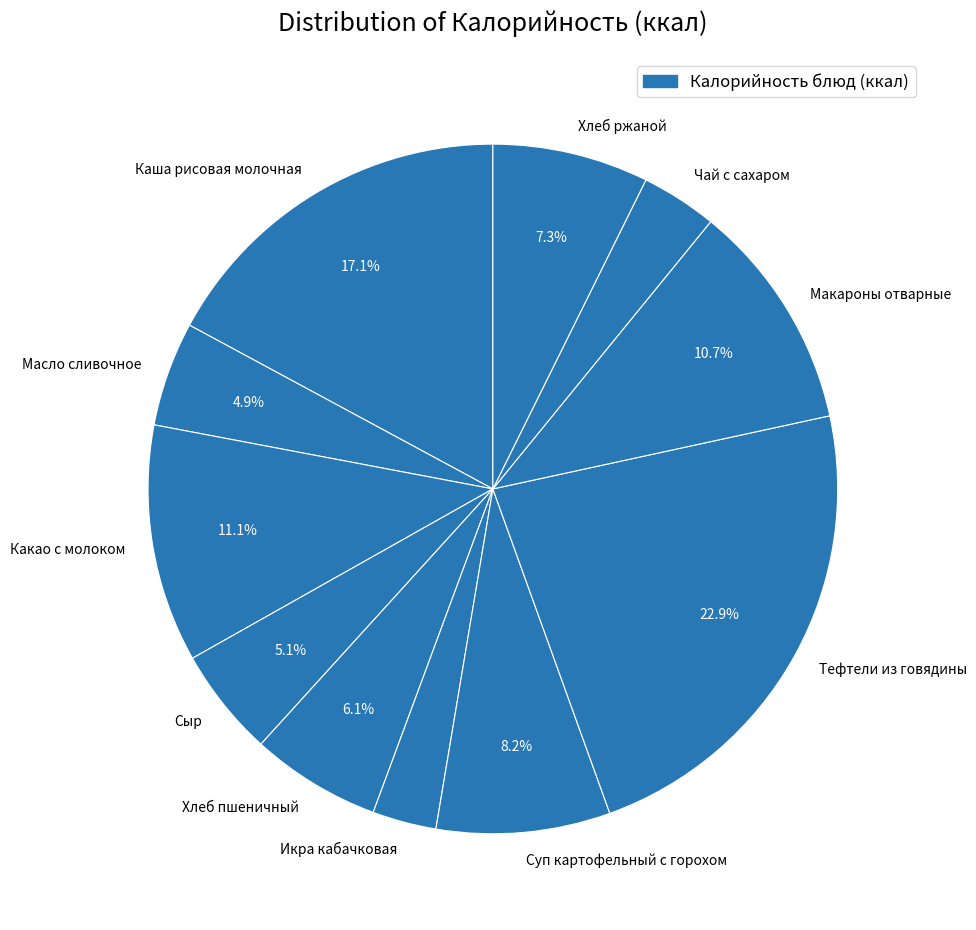

Is Икра кабачковая the majority of the pie?

No